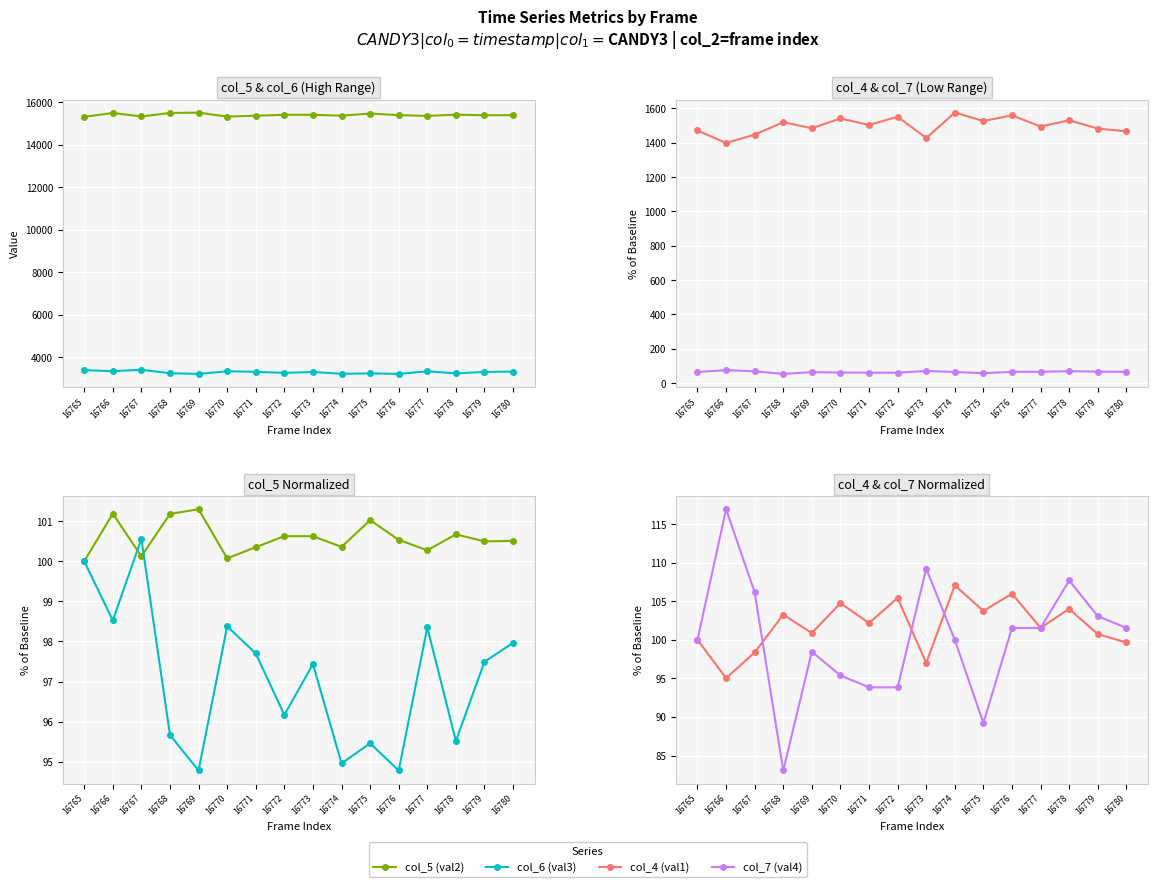

True or false: col_5 (val2) and col_4 (val1) intersect in this chart.

True